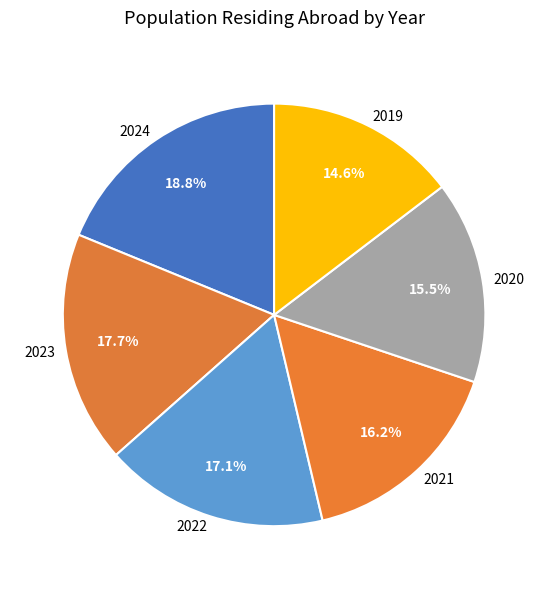

Count the number of slices in the pie.

6